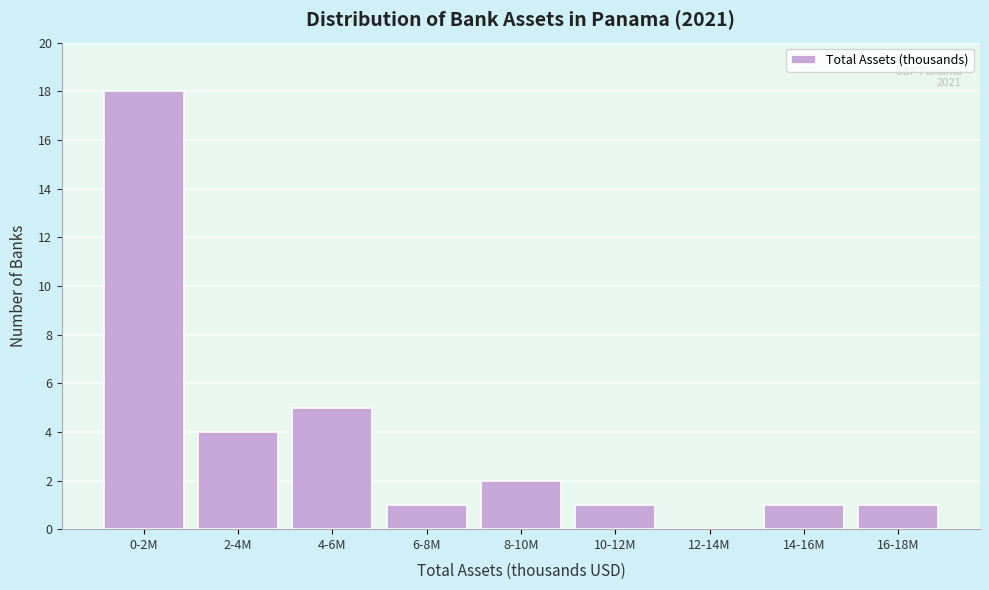

Reading left to right, extract all data points from this chart.

0-2M=18	2-4M=4	4-6M=5	6-8M=1	8-10M=2	10-12M=1	12-14M=0	14-16M=1	16-18M=1